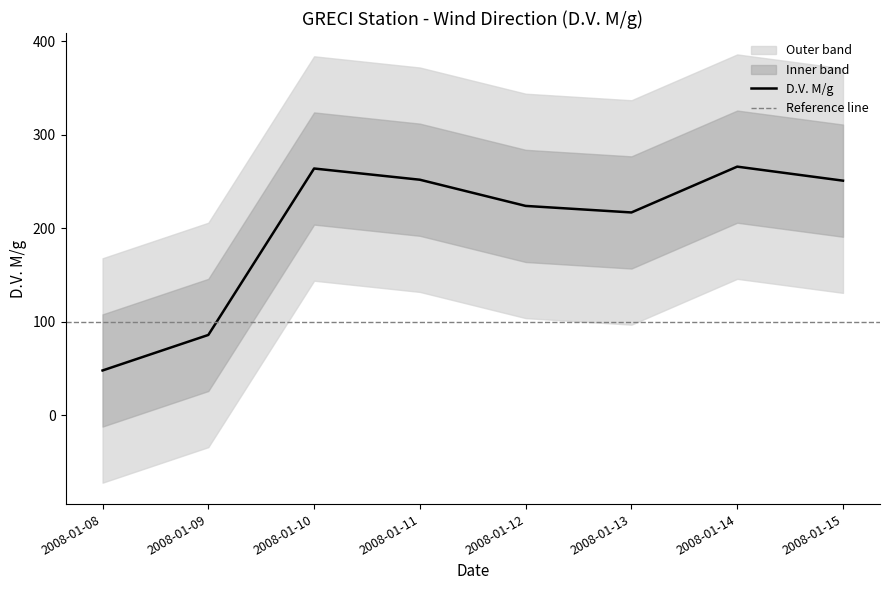

True or false: there are more than 0 points higher than both neighbors.

True